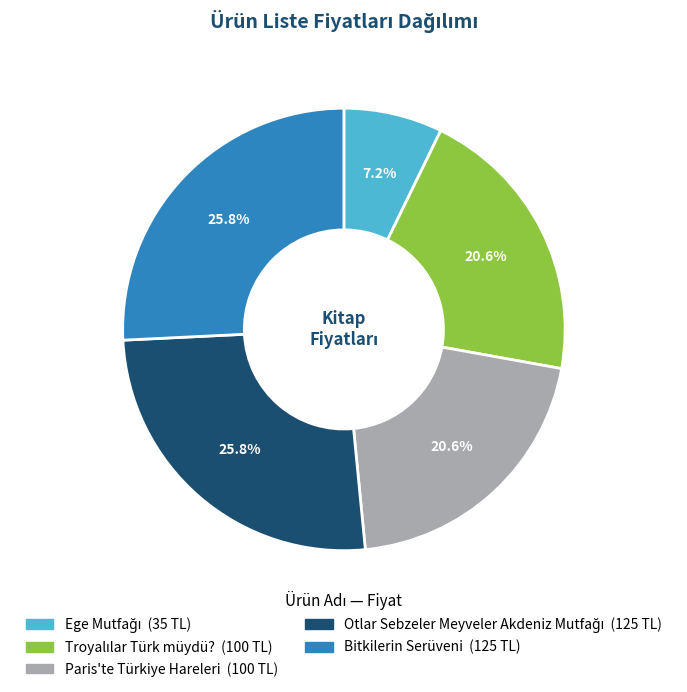

Does Paris'te Türkiye Hareleri account for over 50% of the chart?

No